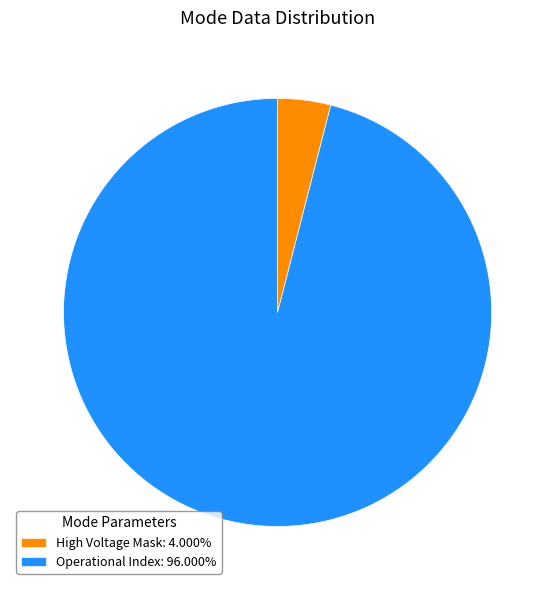

What is the ratio of the value at Operational Index: 96.000% to the value at High Voltage Mask: 4.000%?

24.0